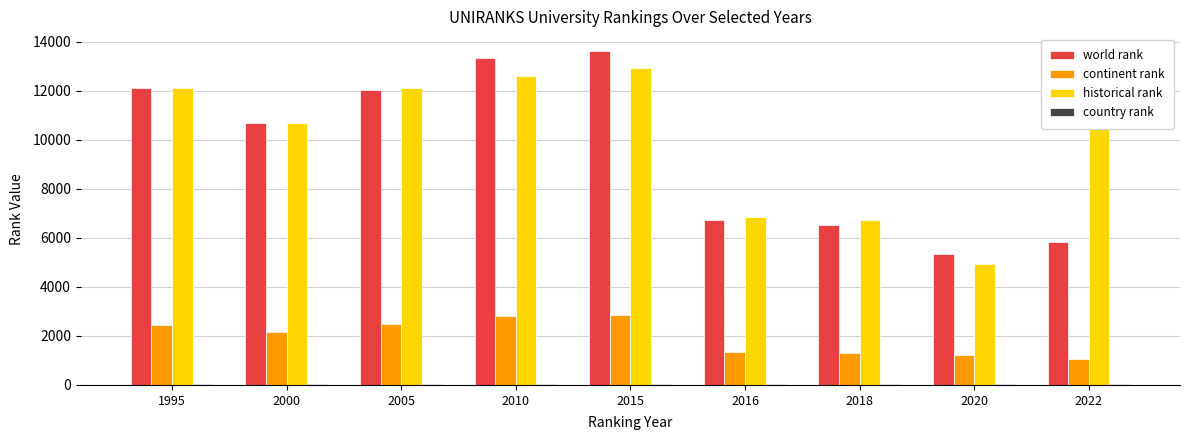

At which label is world rank closest to 9483?

2000